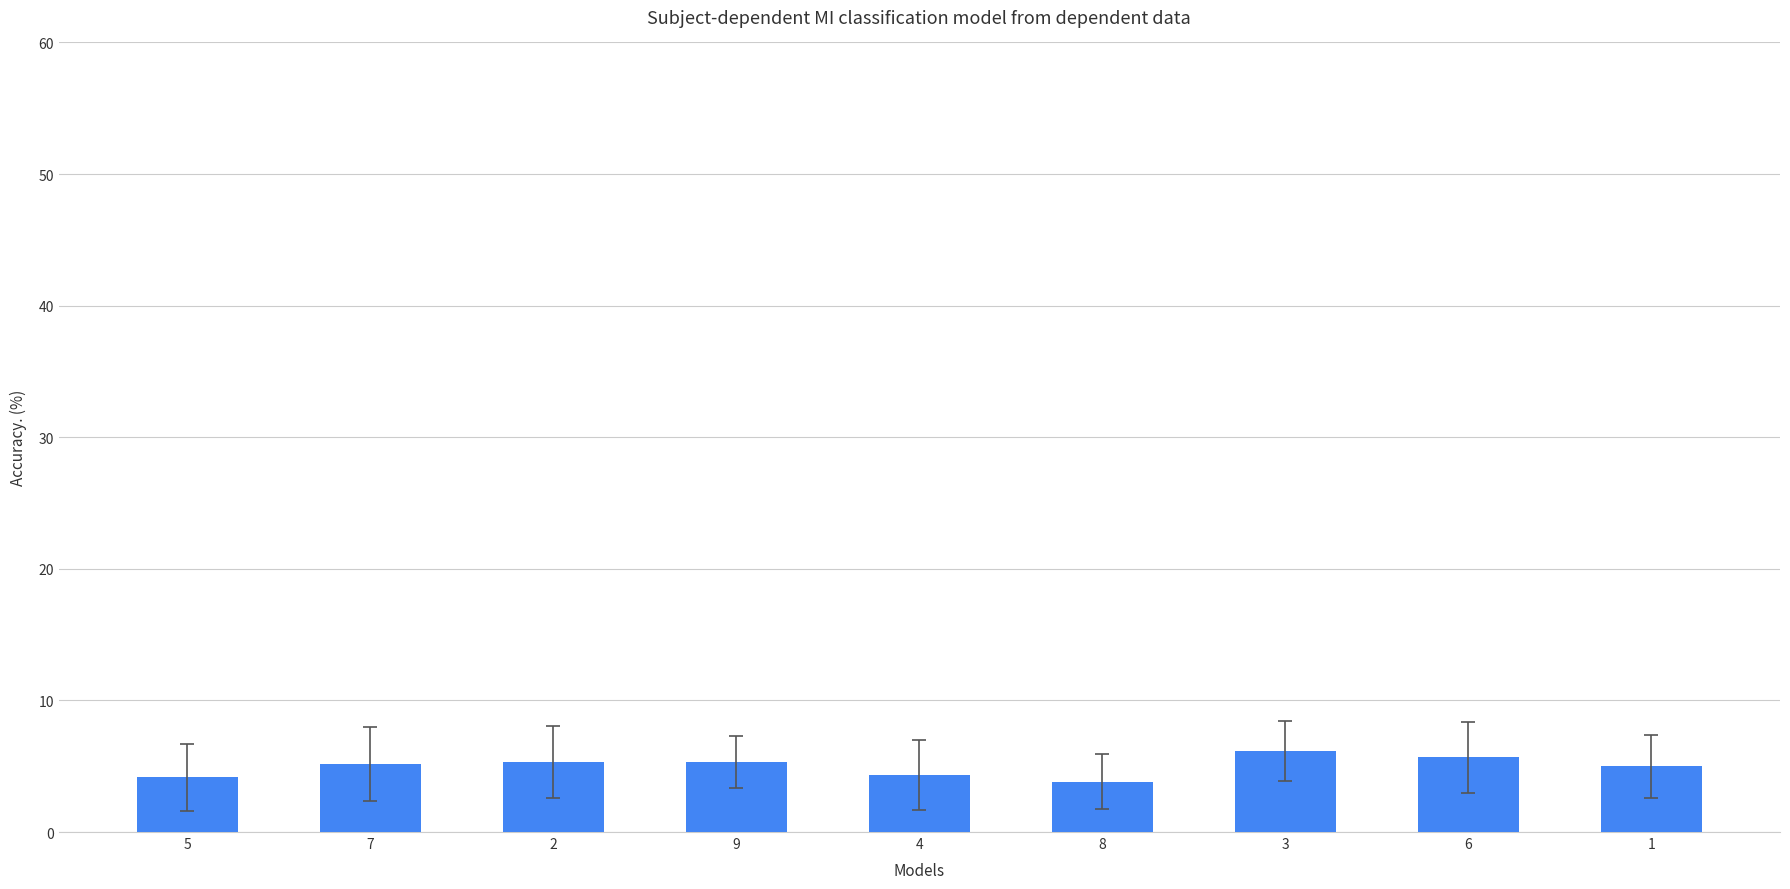

What is the change in value from 7 to 1?

-0.2